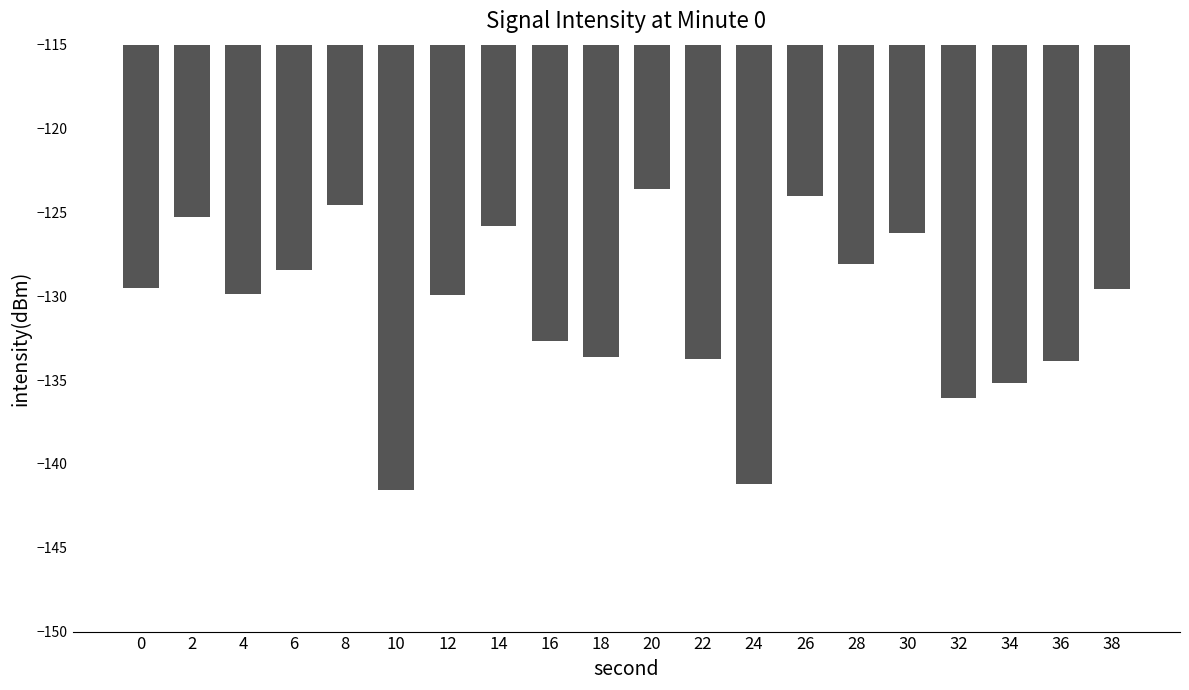

What value does the data have at 10?

-141.5